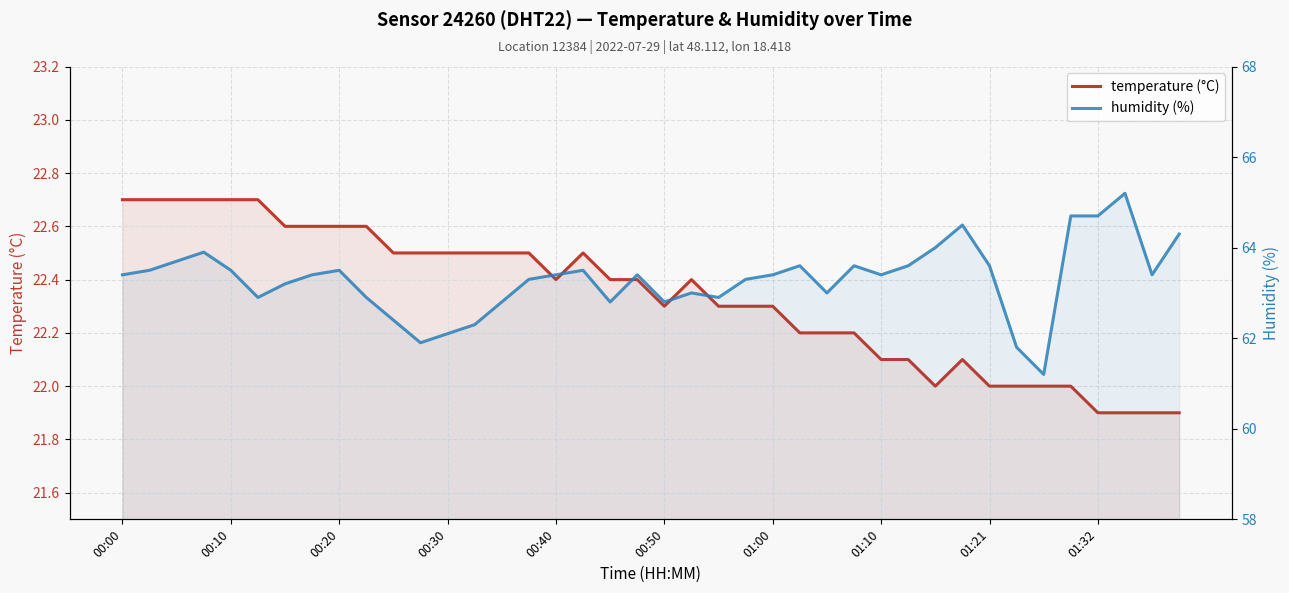

How many values in the humidity (%) series are below 63?

12